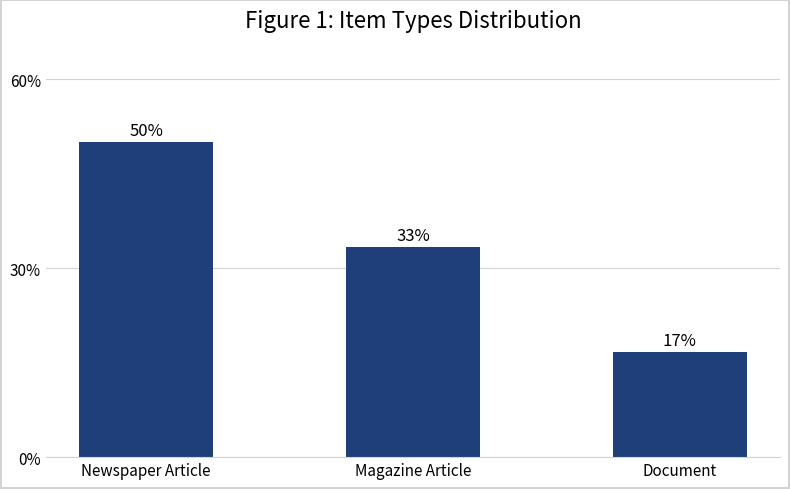

Which label corresponds to the largest value in the chart?

Newspaper Article